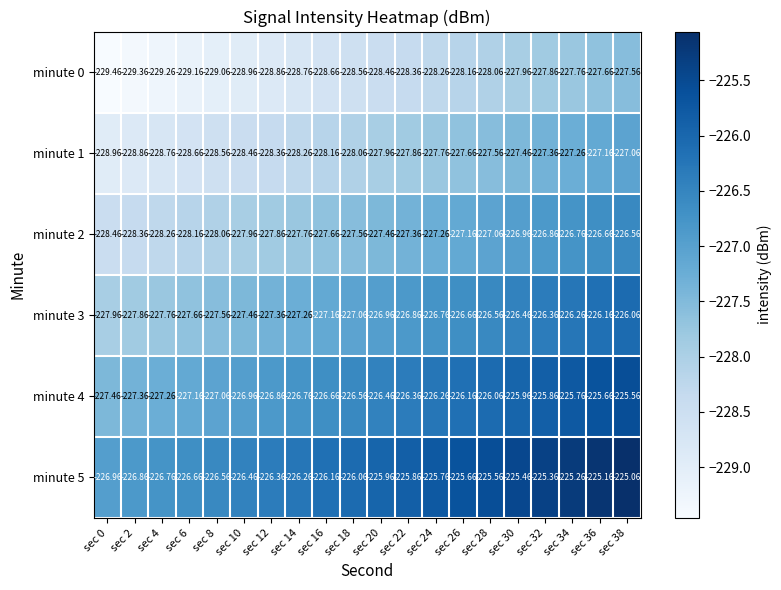

Is the value of minute 0 at sec 34 greater than the value of minute 3 at sec 12?

No